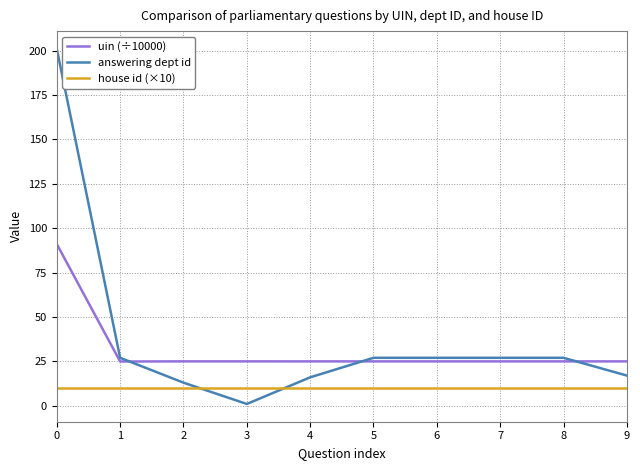

After their last crossing, which series has the higher values: house id (×10) or answering dept id?

answering dept id